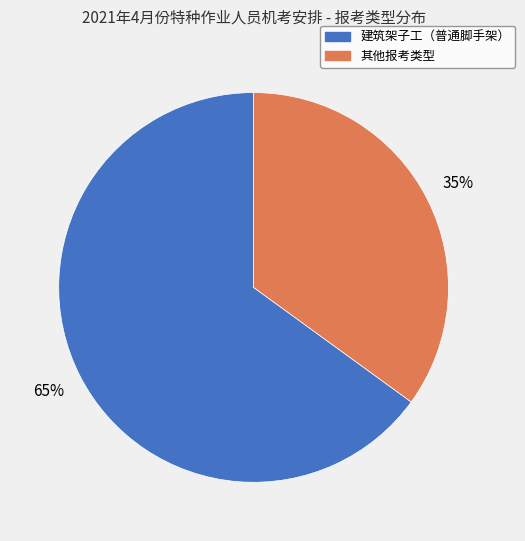

Which slice is the largest?

建筑架子工（普通脚手架）